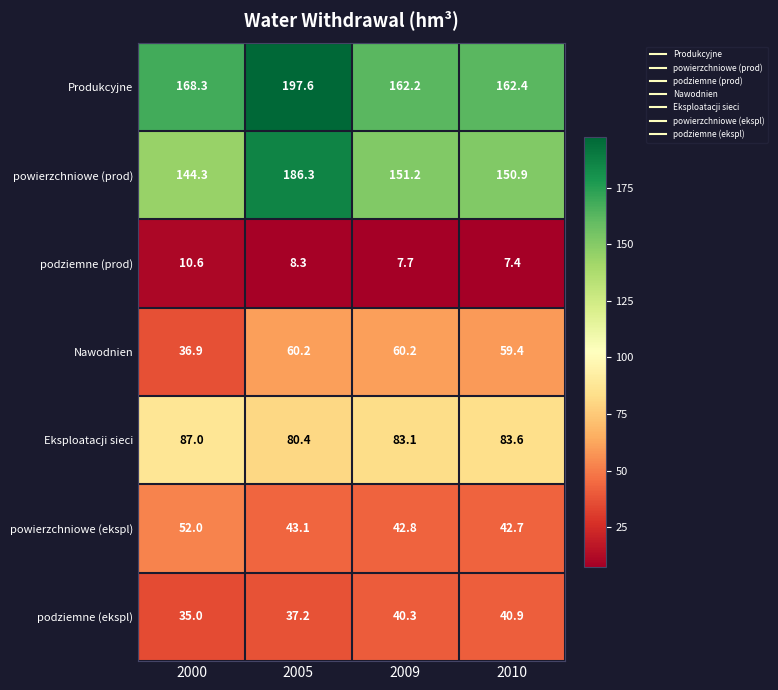

Rank the categories by powierzchniowe (ekspl) value from highest to lowest.

2000, 2005, 2009, 2010